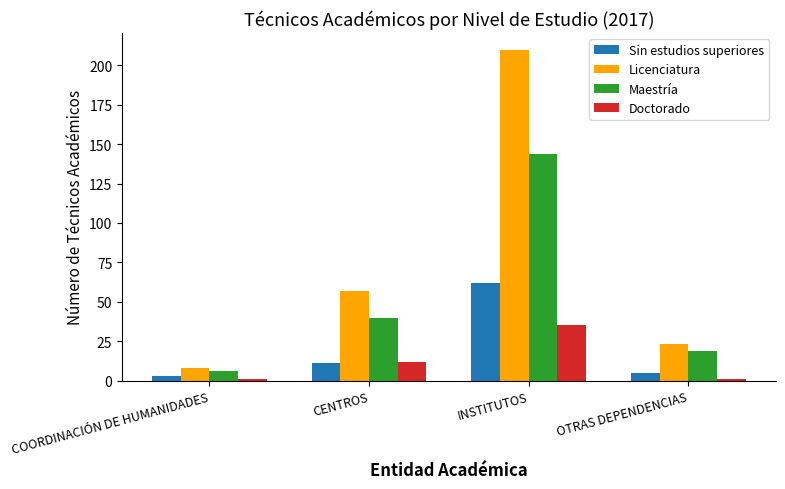

The Sin estudios superiores series shows 5 at OTRAS DEPENDENCIAS. True or false?

True